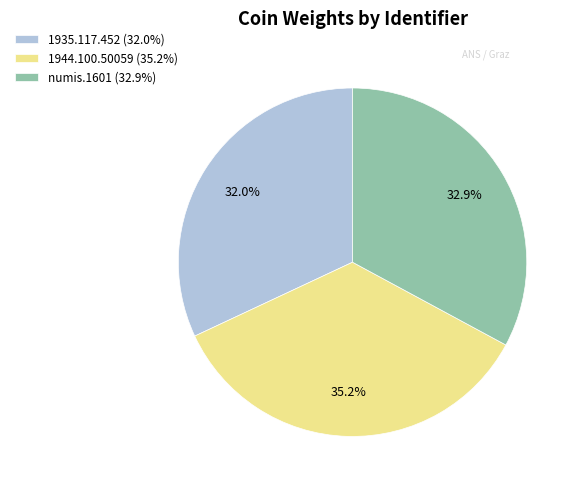

Combined, what portion of the pie is 1944.100.50059 and numis.1601?

68.0%